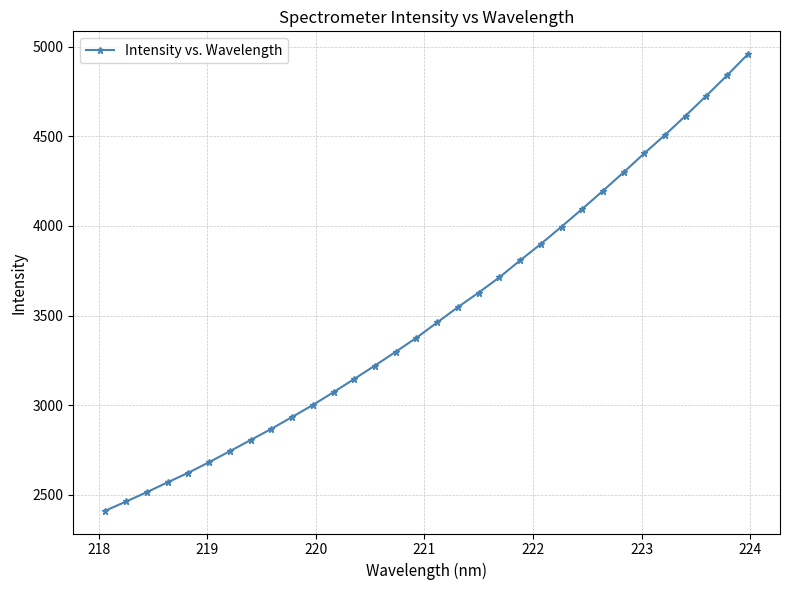

True or false: the data has more than 2 interior local peaks.

False